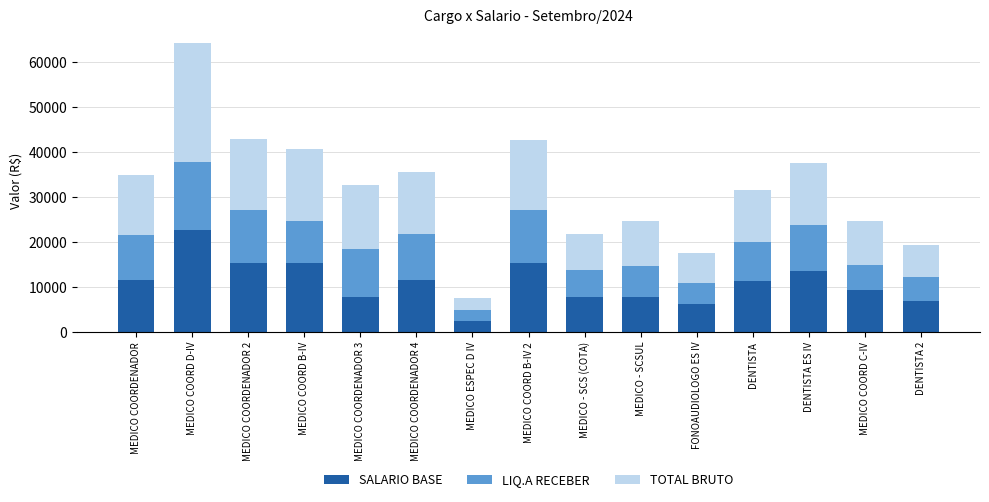

What is the difference between the second highest and minimum values in the SALARIO BASE series?

12936.4